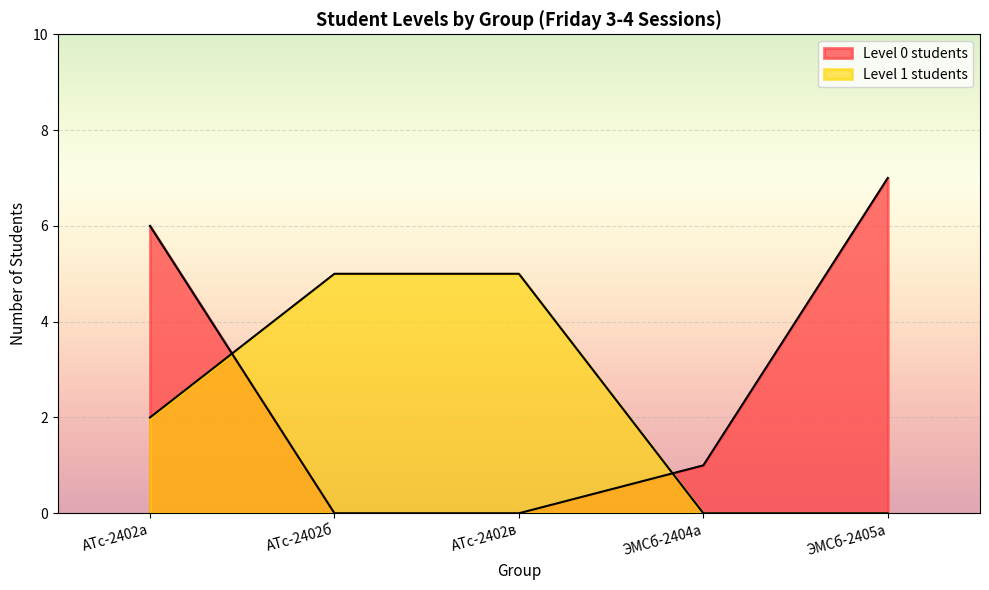

At which category does Level 1 students reach its first local peak?

АТс-2402б